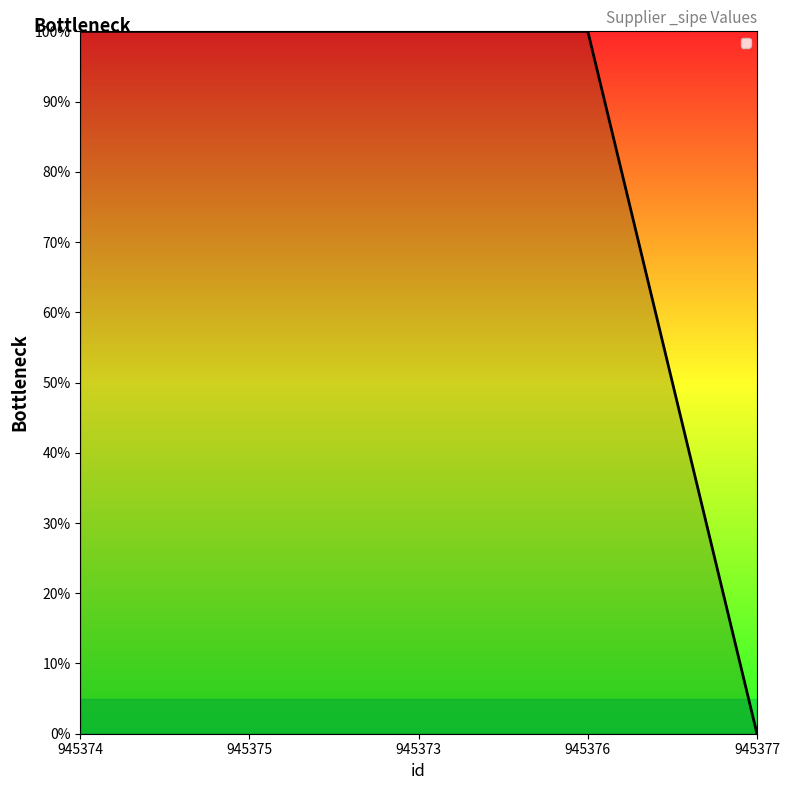

How many values are above zero?

4